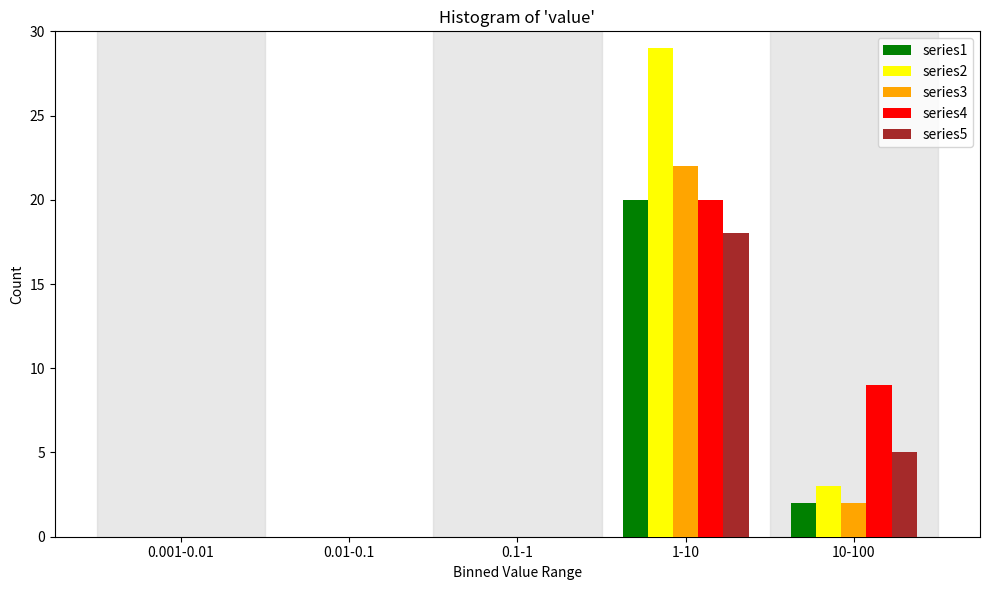

Reading right to left, what are all the values shown in this chart?

series1: 10-100=2	1-10=20	0.1-1=0	0.01-0.1=0	0.001-0.01=0
series2: 10-100=3	1-10=29	0.1-1=0	0.01-0.1=0	0.001-0.01=0
series3: 10-100=2	1-10=22	0.1-1=0	0.01-0.1=0	0.001-0.01=0
series4: 10-100=9	1-10=20	0.1-1=0	0.01-0.1=0	0.001-0.01=0
series5: 10-100=5	1-10=18	0.1-1=0	0.01-0.1=0	0.001-0.01=0